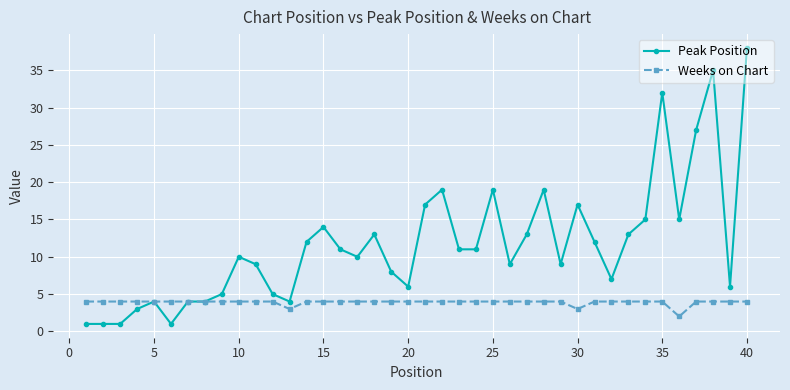

Rank the series by their maximum value, from highest to lowest.

Peak Position, Weeks on Chart